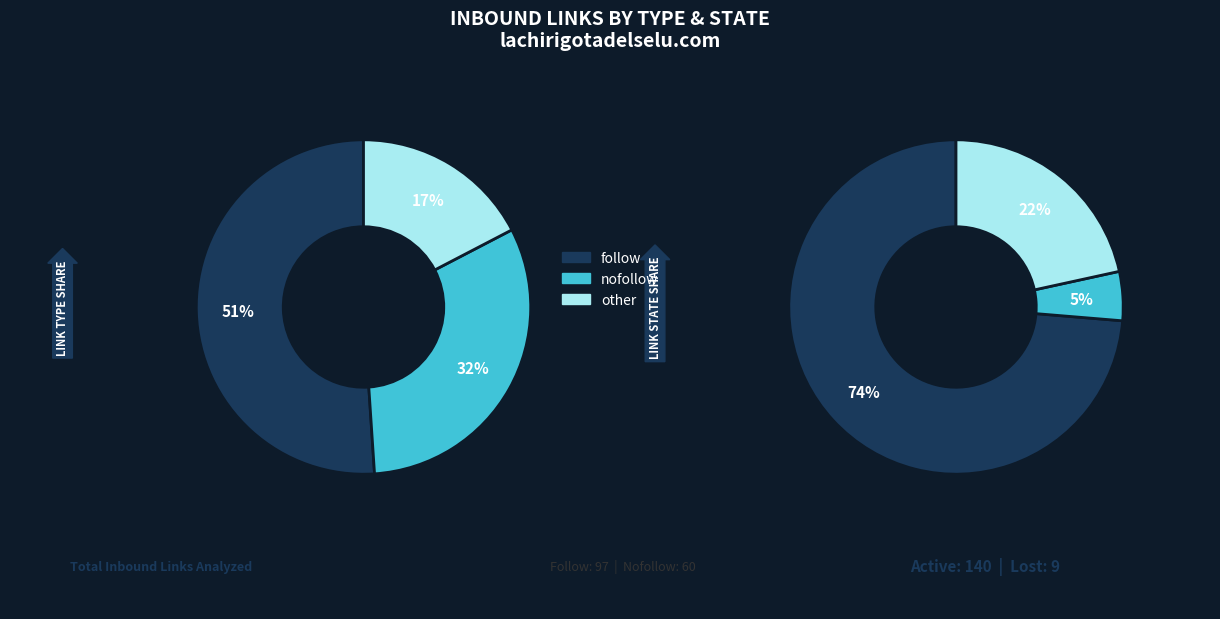

Does follow represent more than half of the total?

Yes